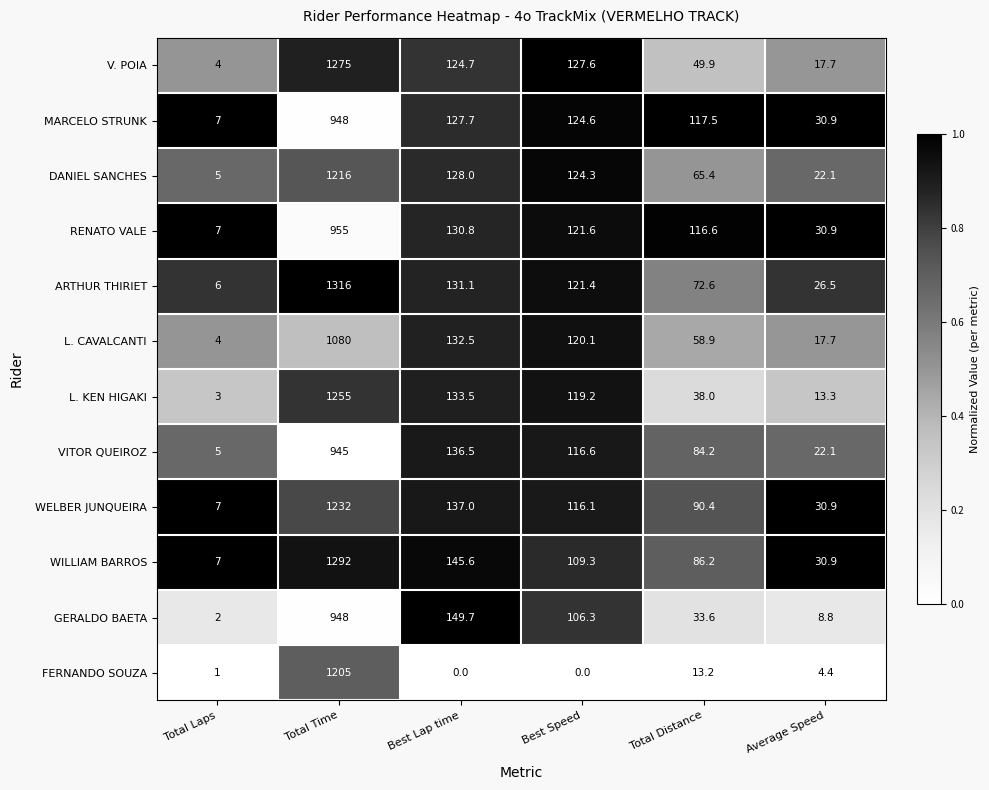

What is the spread (max minus min) of values at Total Time?

371.0